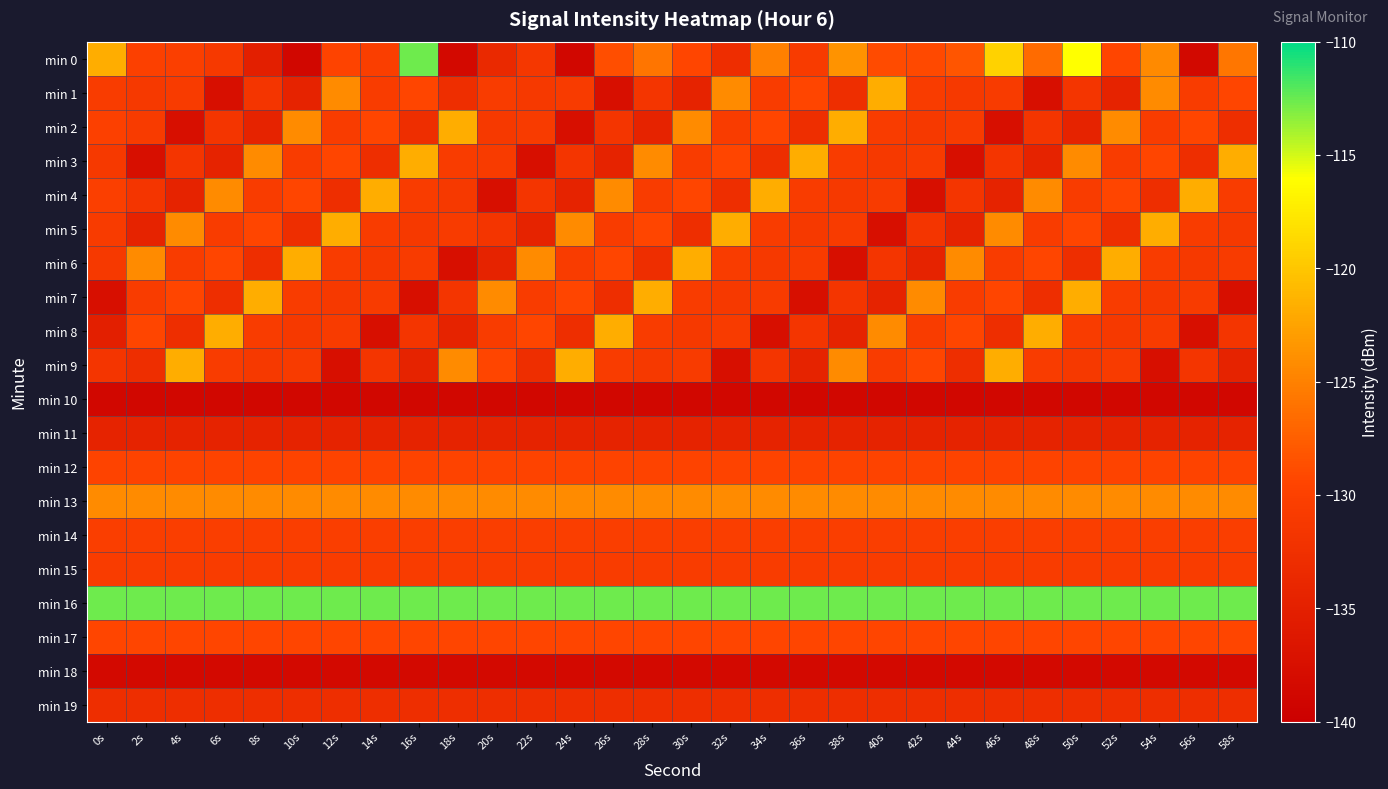

What is the difference between the highest and lowest values at 22s?

26.1